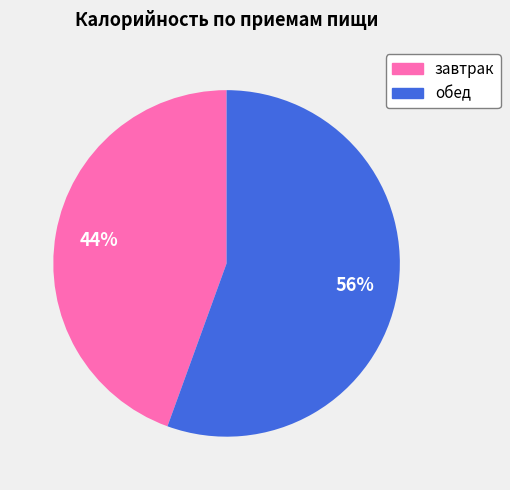

Do завтрак and обед together represent more than half of the pie?

Yes